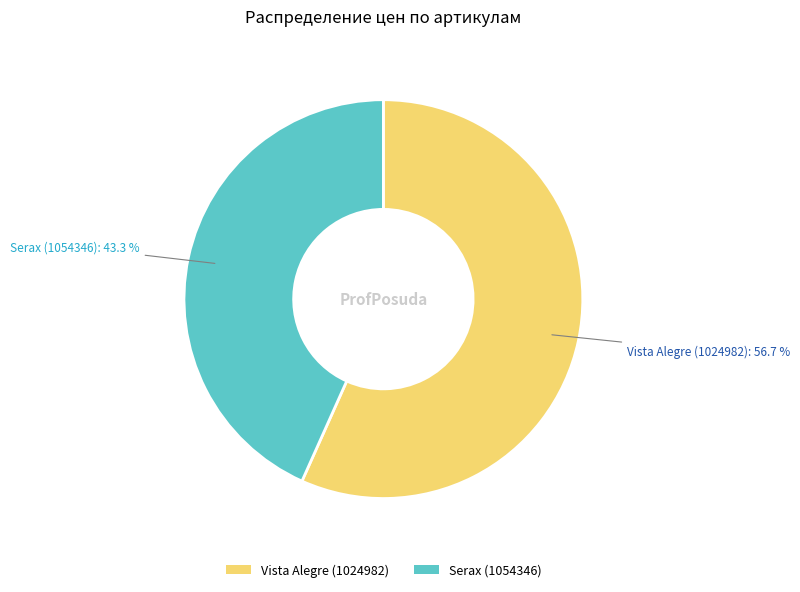

What is the smallest slice in the pie chart?

Serax (1054346)